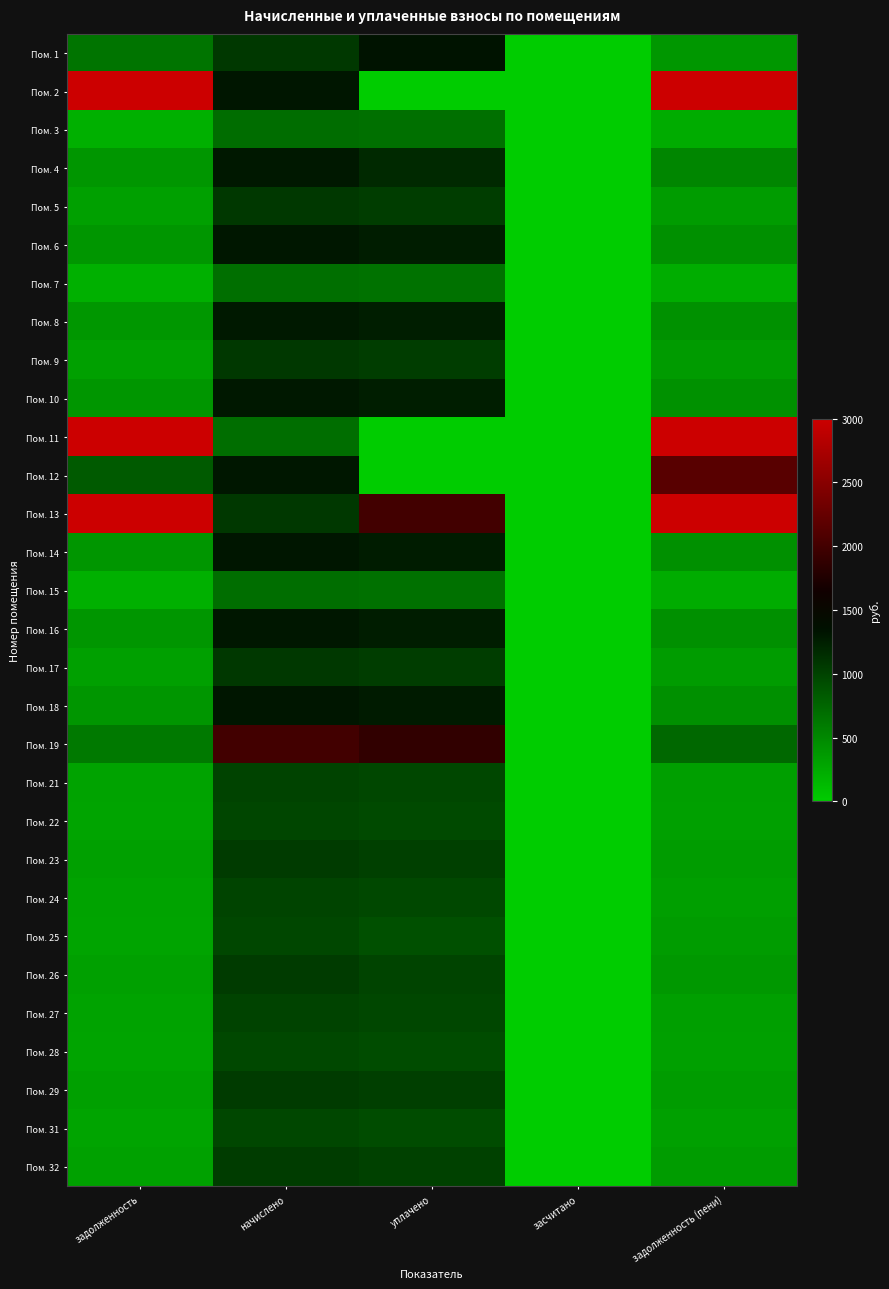

At which category is the sum across all series the highest?

задолженность (пени)